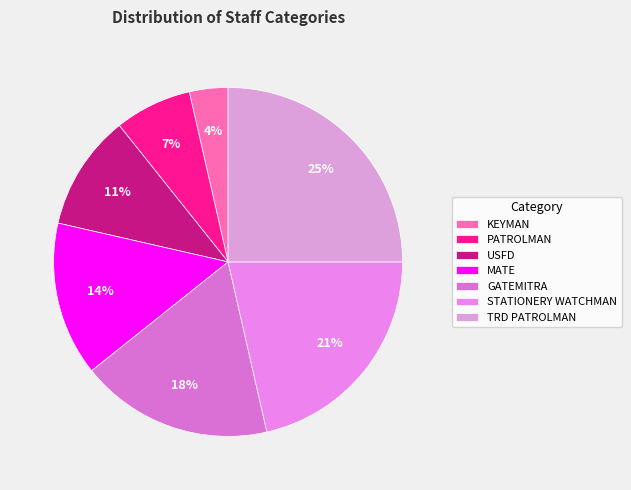

The USFD slice represents 11% of the pie. True or false?

True